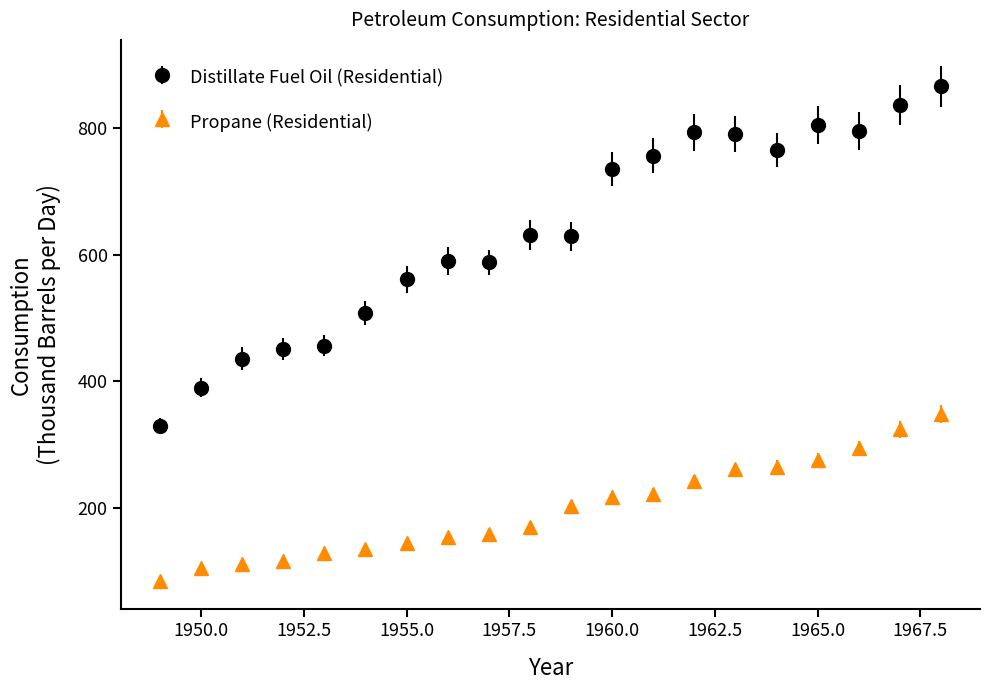

Which series has the widest spread of values?

Distillate Fuel Oil (Residential)